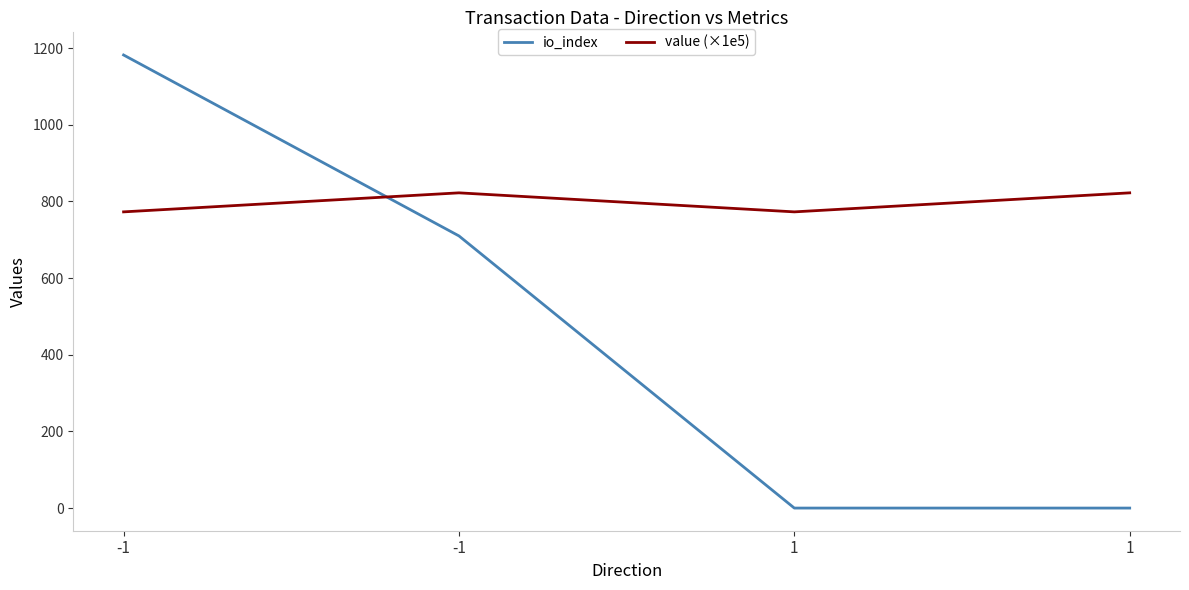

Is this an area chart (filled region under the line)?

No